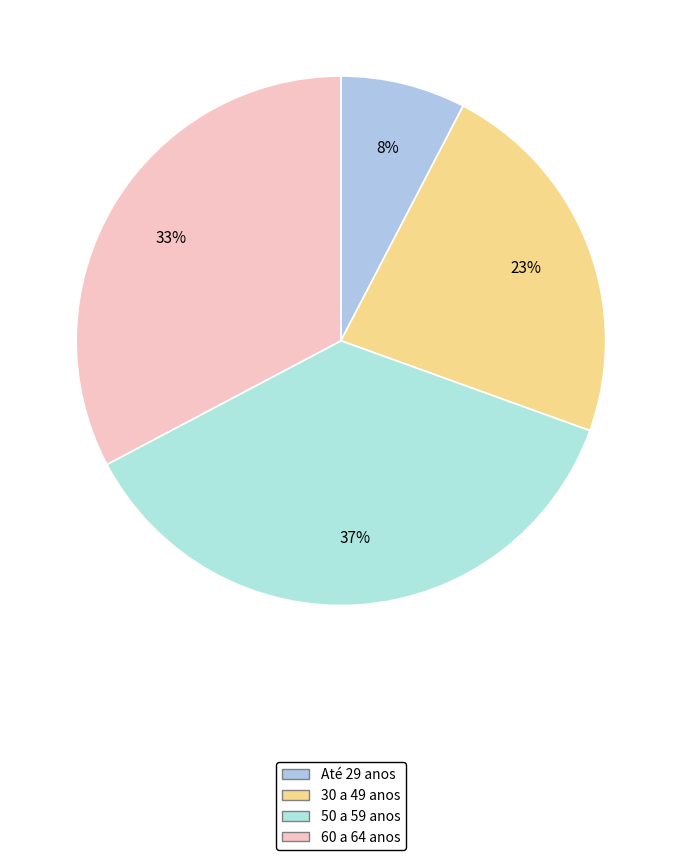

Count the number of slices in the pie.

4